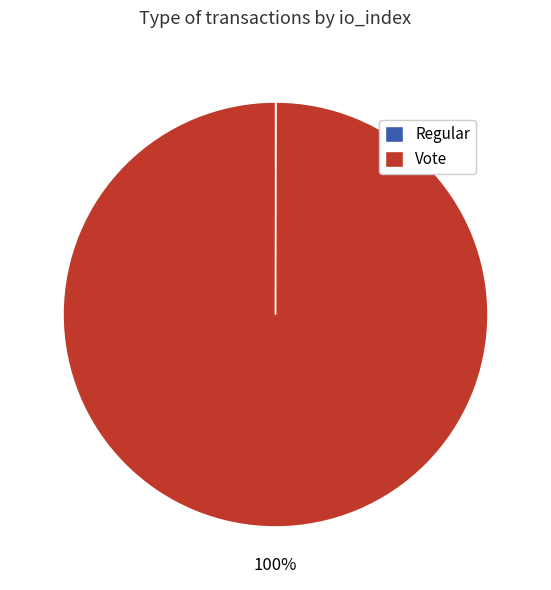

What percentage is the Vote slice, to the nearest percent?

100%